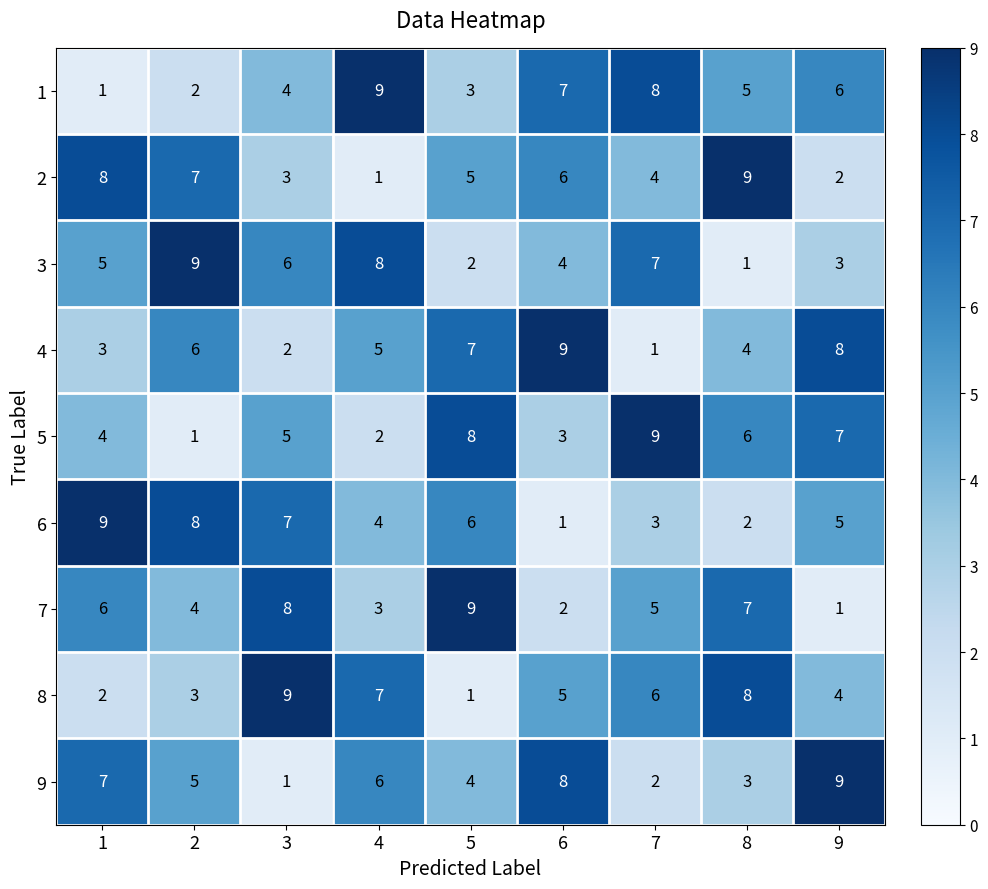

At how many categories does at least one series exceed 4?

9